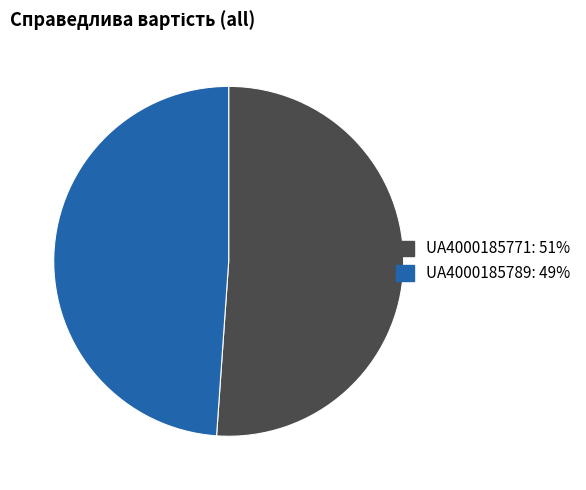

Between UA4000185771 and UA4000185789, which is larger?

UA4000185771